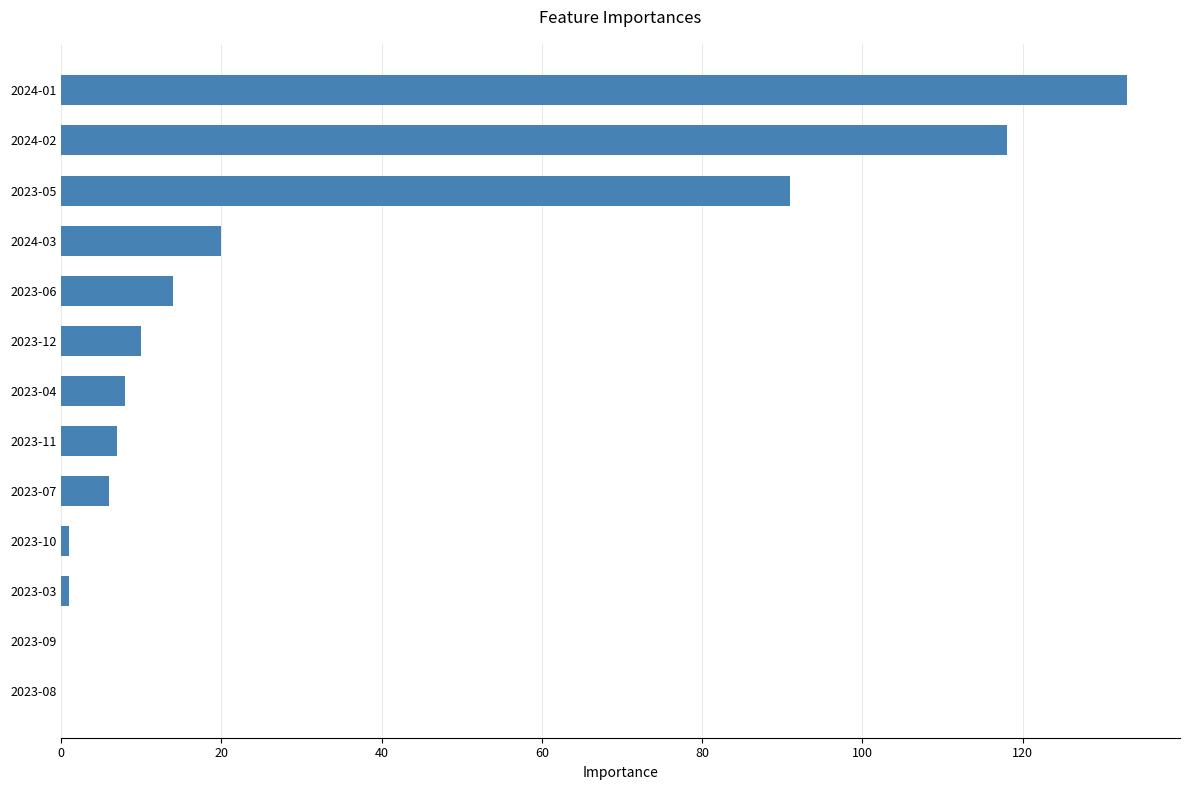

What is the sum of all values?

409